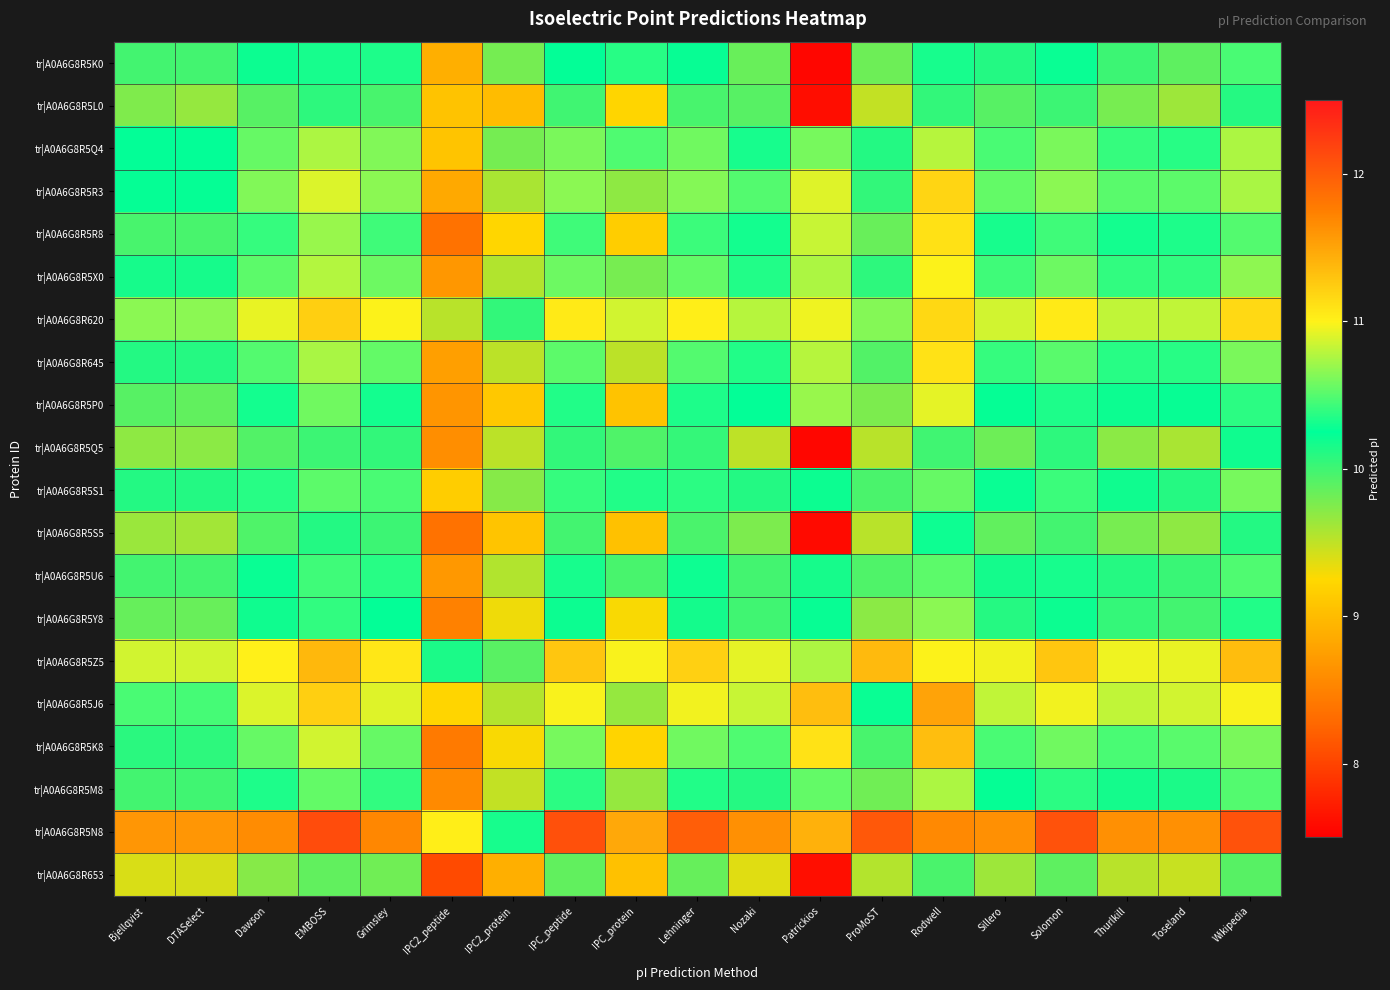

What is the greatest value displayed?

12.1